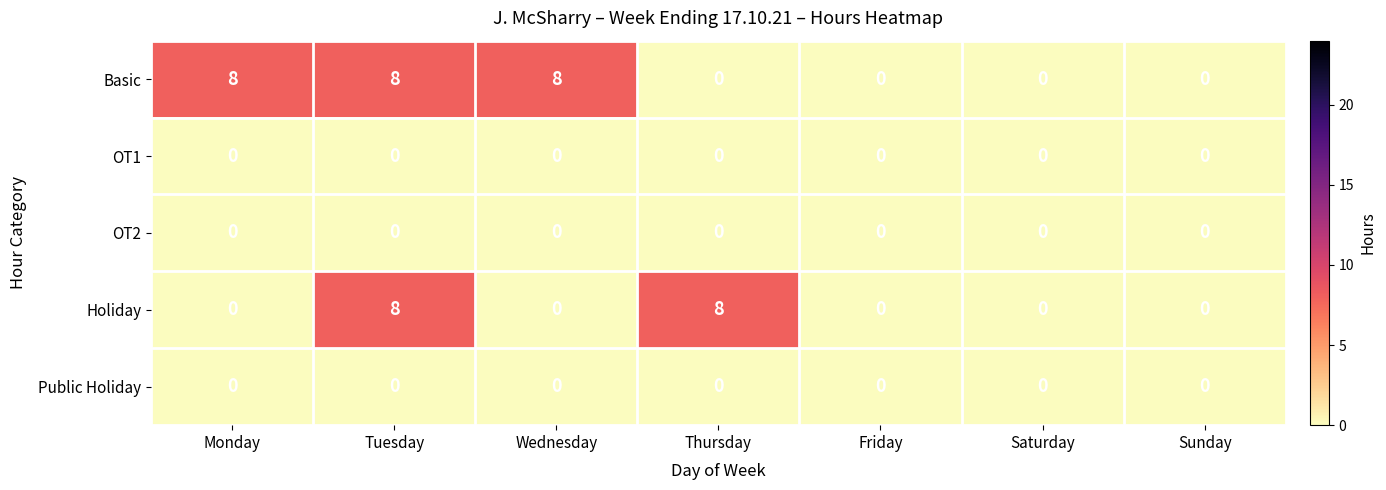

Count the number of data series in this chart.

5